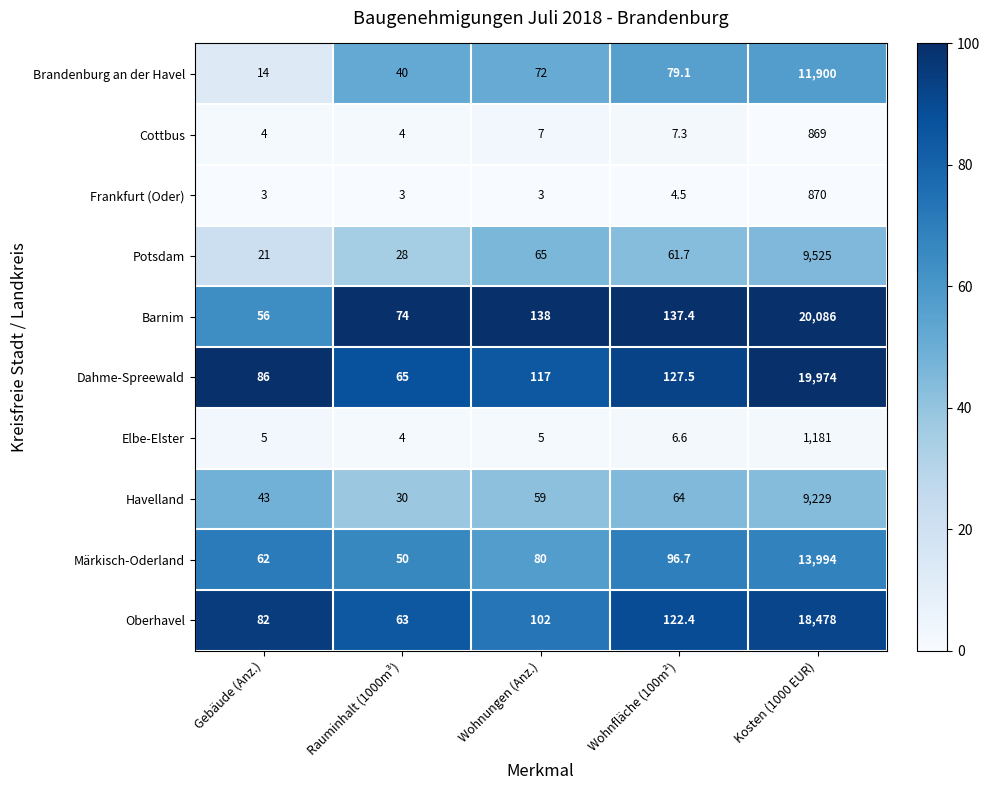

At which label does Elbe-Elster reach its minimum?

Rauminhalt (1000m³)